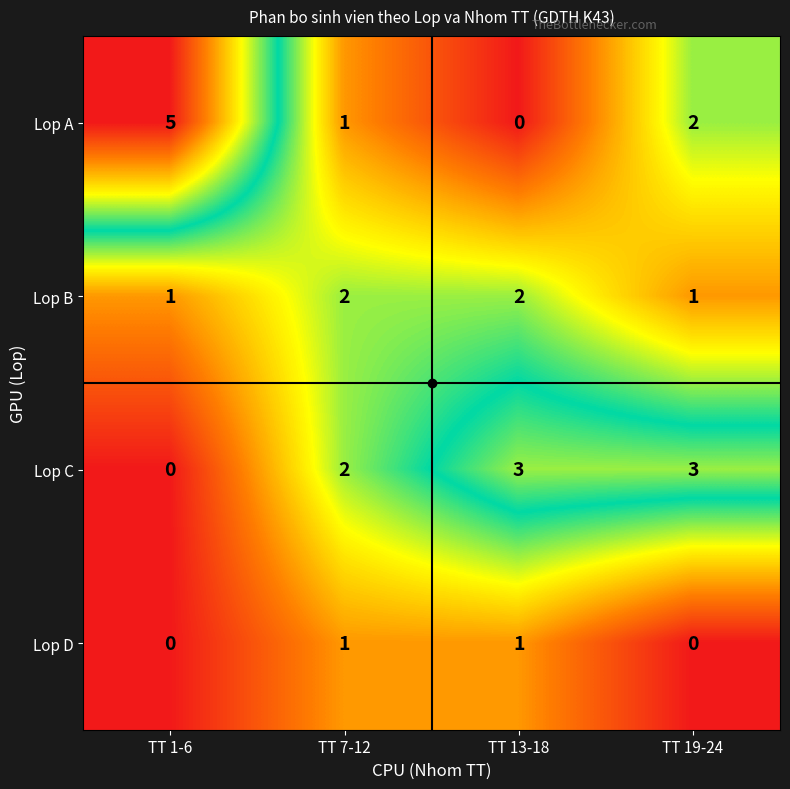

What is the sum of all Lop A values?

8